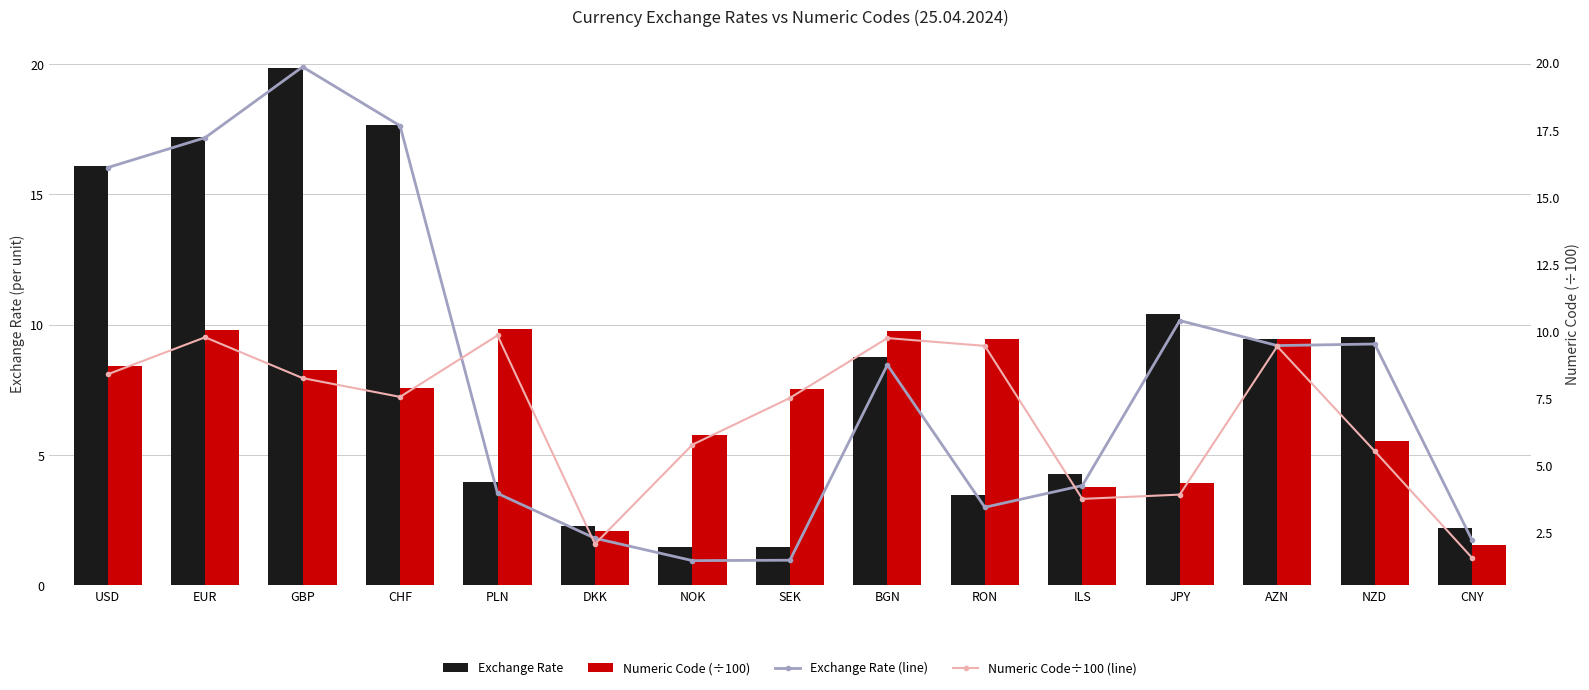

Reading right to left, what are all the values shown in this chart?

Exchange Rate: 2.2	9.5	9.5	10.4	4.3	3.4	8.8	1.5	1.5	2.3	4.0	17.7	19.9	17.2	16.1
Numeric Code (÷100): 1.6	5.5	9.4	3.9	3.8	9.5	9.8	7.5	5.8	2.1	9.8	7.6	8.3	9.8	8.4
Exchange Rate (line): 2.2	9.5	9.5	10.4	4.3	3.4	8.8	1.5	1.5	2.3	4.0	17.7	19.9	17.2	16.1
Numeric Code÷100 (line): 1.6	5.5	9.4	3.9	3.8	9.5	9.8	7.5	5.8	2.1	9.8	7.6	8.3	9.8	8.4